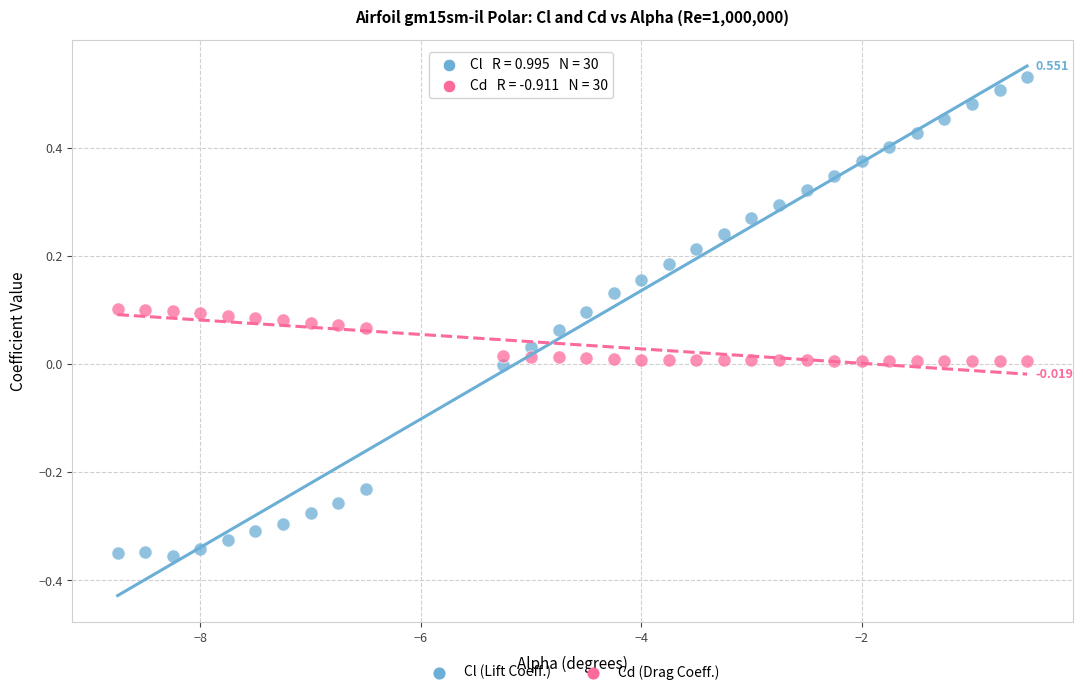

How many data points are displayed?

60